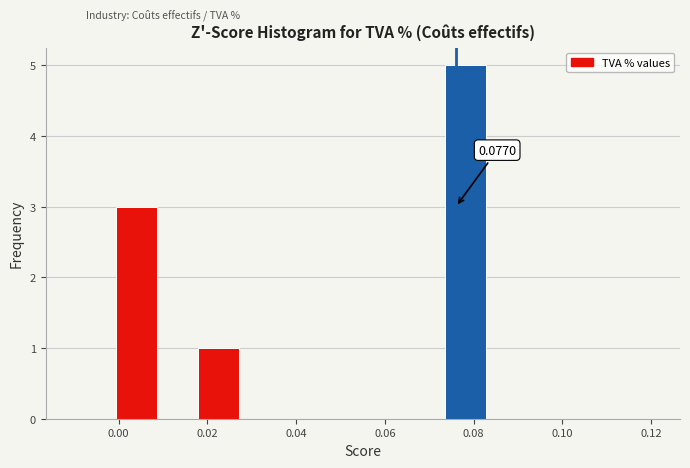

Over which range of the x-axis is the bar tallest?

0.074 to 0.082